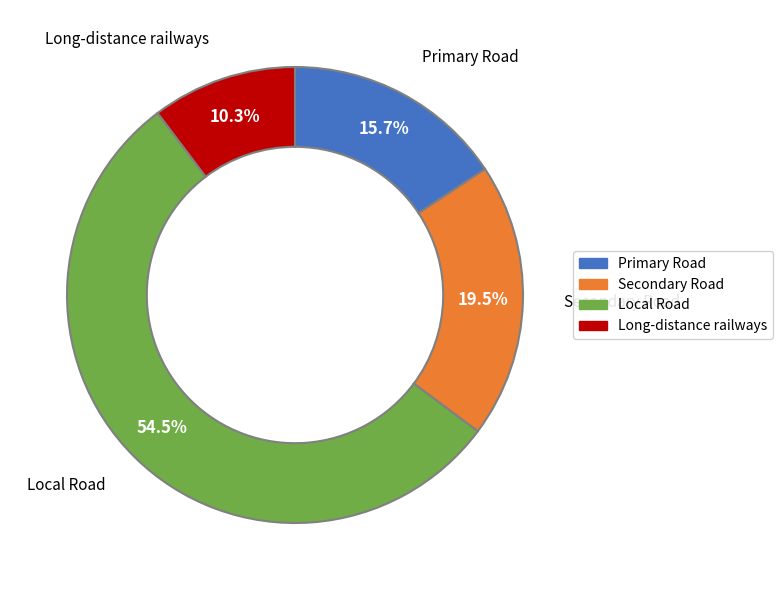

What percentage is the Primary Road slice, to the nearest percent?

16%